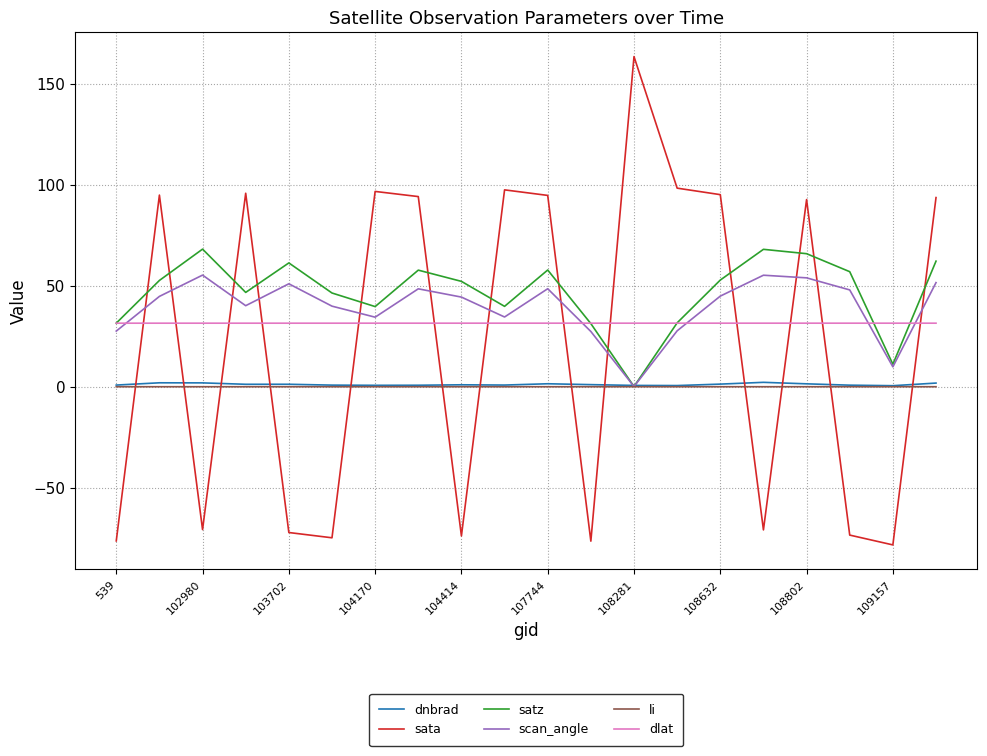

True or false: li and dlat intersect in this chart.

False